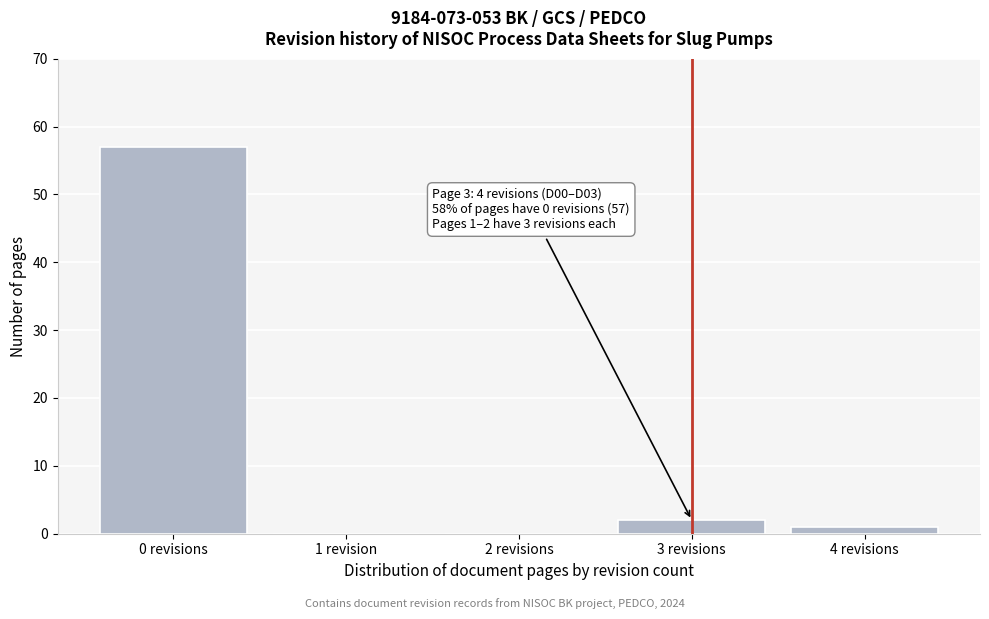

Reading left to right, what are all the values shown in this chart?

0 revisions=57	1 revision=0	2 revisions=0	3 revisions=2	4 revisions=1